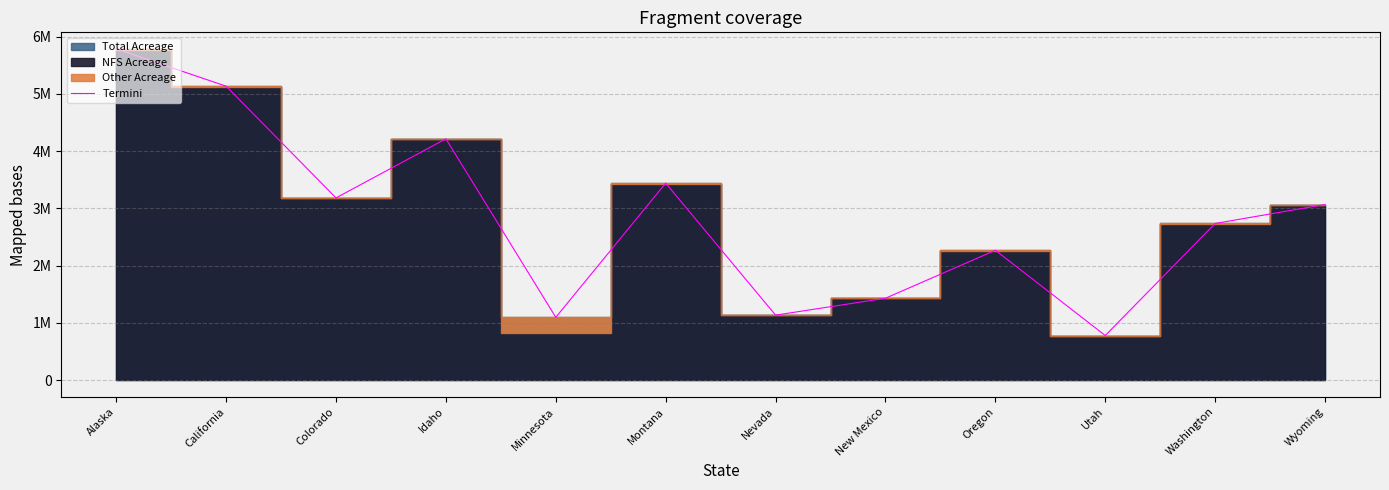

Which category has the highest value across all series?

Alaska